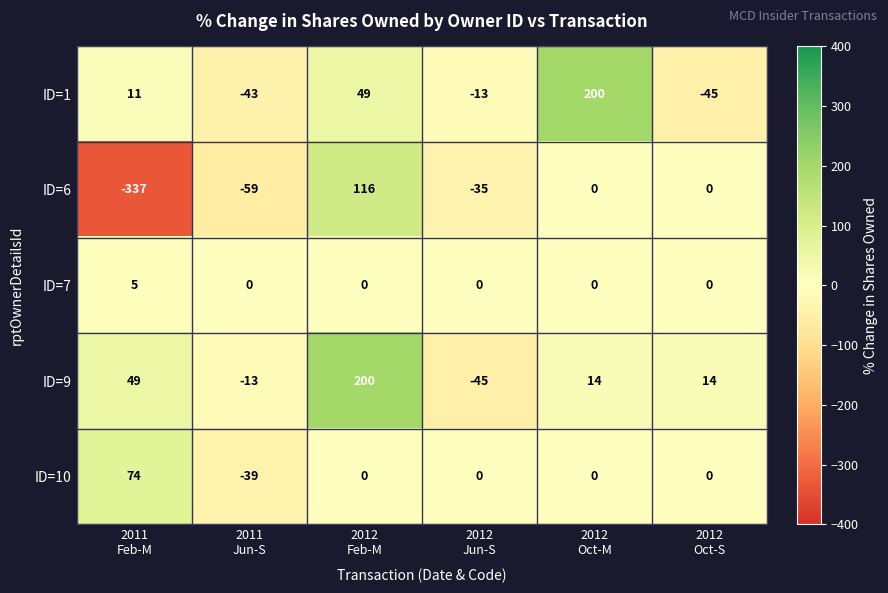

Count the number of data series in this chart.

5